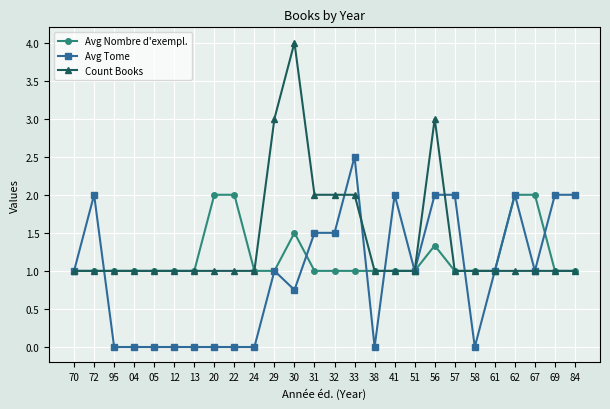

What value does the Count Books series have at 69?

1.0